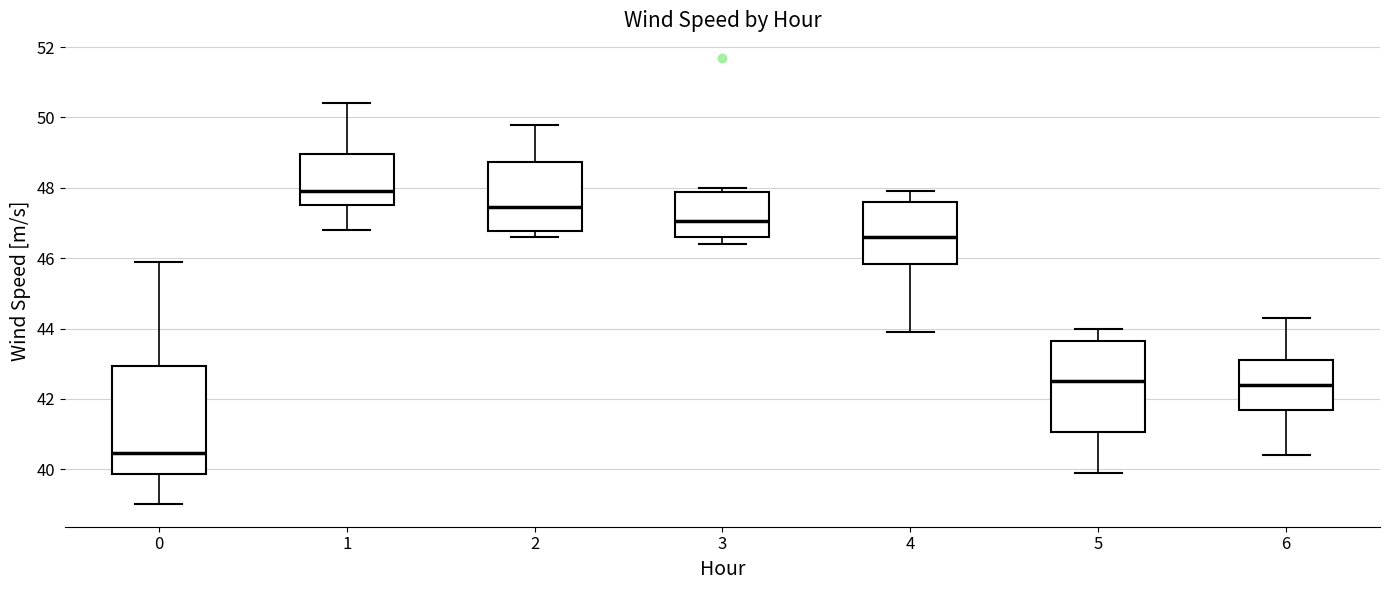

Which box is the tallest, from its lower edge to its upper edge?

0